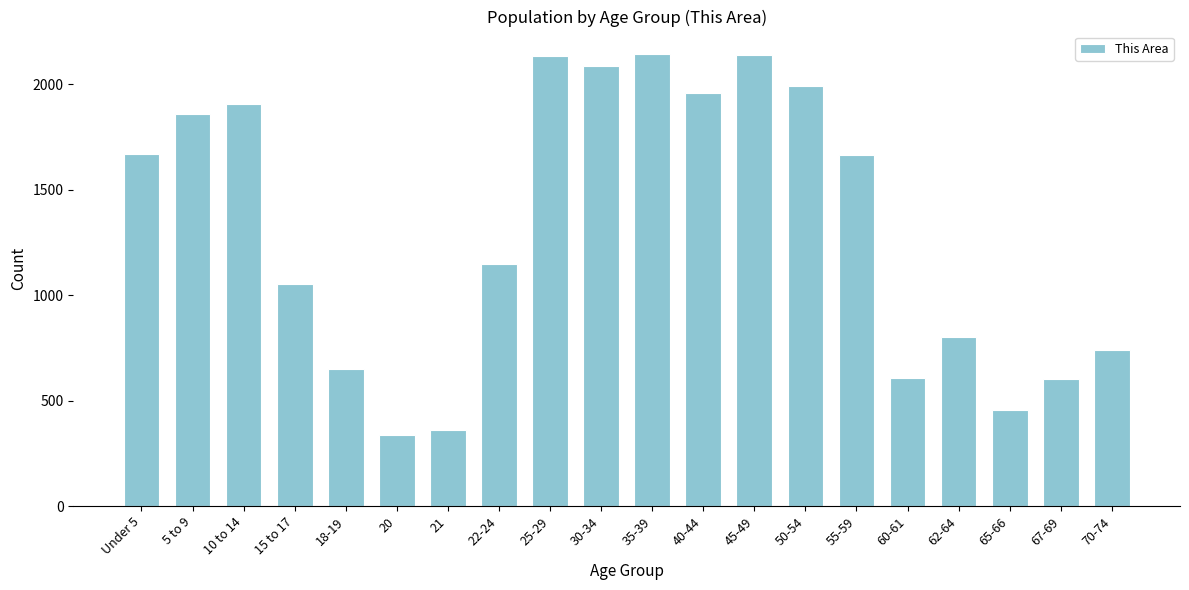

What is the label of the 2nd bar from the right?

67-69